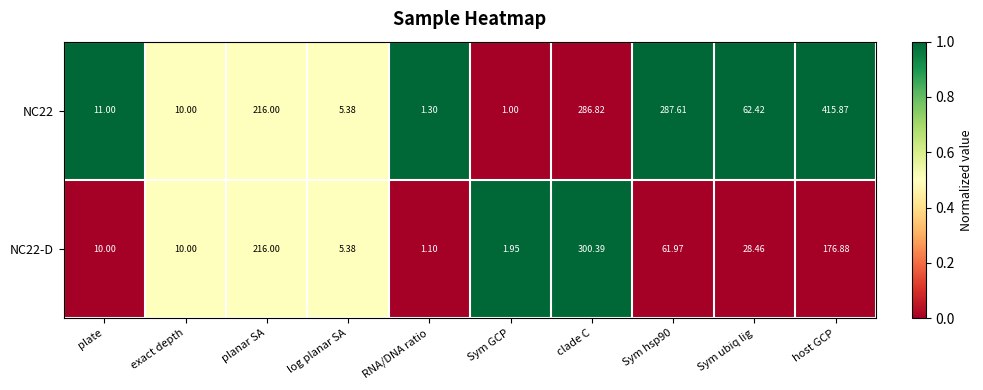

Is the value of NC22 at log planar SA greater than the value of NC22-D at plate?

No